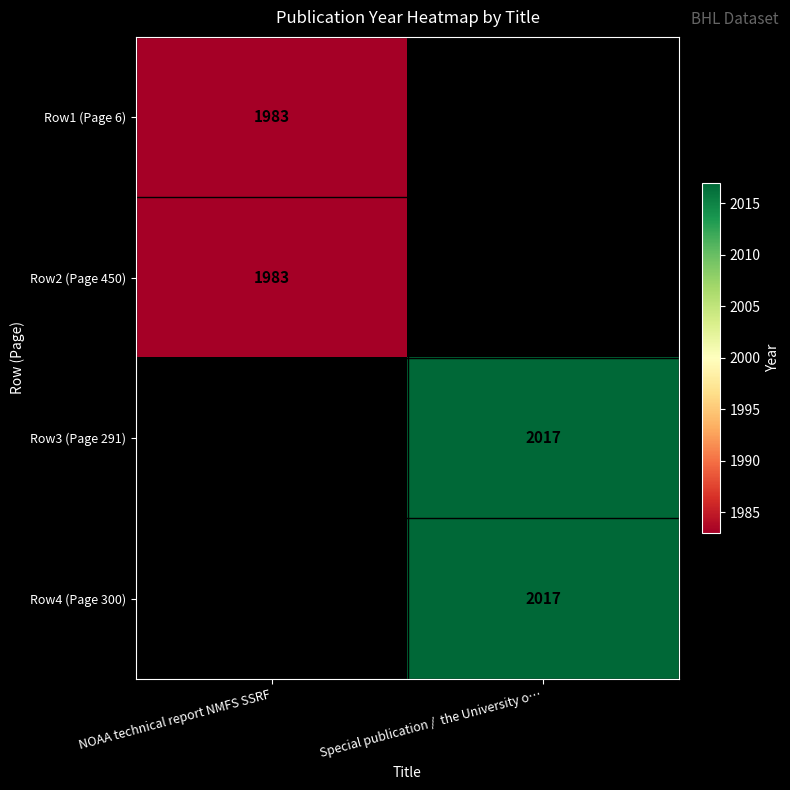

The Row4 (Page 300) series shows 3511 at Special publication /  the University o…. True or false?

False